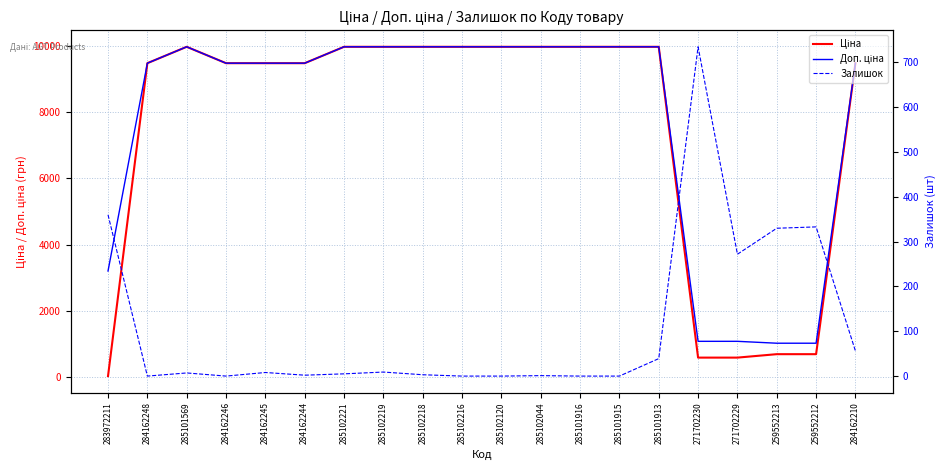

Reading left to right, transcribe all the data shown in this chart.

Ціна: 32.0	9480.1	9975.0	9480.1	9480.1	9480.1	9975.0	9975.0	9975.0	9975.0	9975.0	9975.0	9975.0	9975.0	9975.0	589.9	589.9	693.7	693.7	9480.1
Доп. ціна: 3205.0	9480.1	9975.0	9480.1	9480.1	9480.1	9975.0	9975.0	9975.0	9975.0	9975.0	9975.0	9975.0	9975.0	9975.0	1081.7	1081.7	1024.6	1024.6	9480.1
Залишок: 360.0	0.0	7.0	0.0	8.0	2.0	5.0	9.0	3.0	0.0	0.0	1.0	0.0	0.0	39.0	735.0	272.0	330.0	333.0	56.0